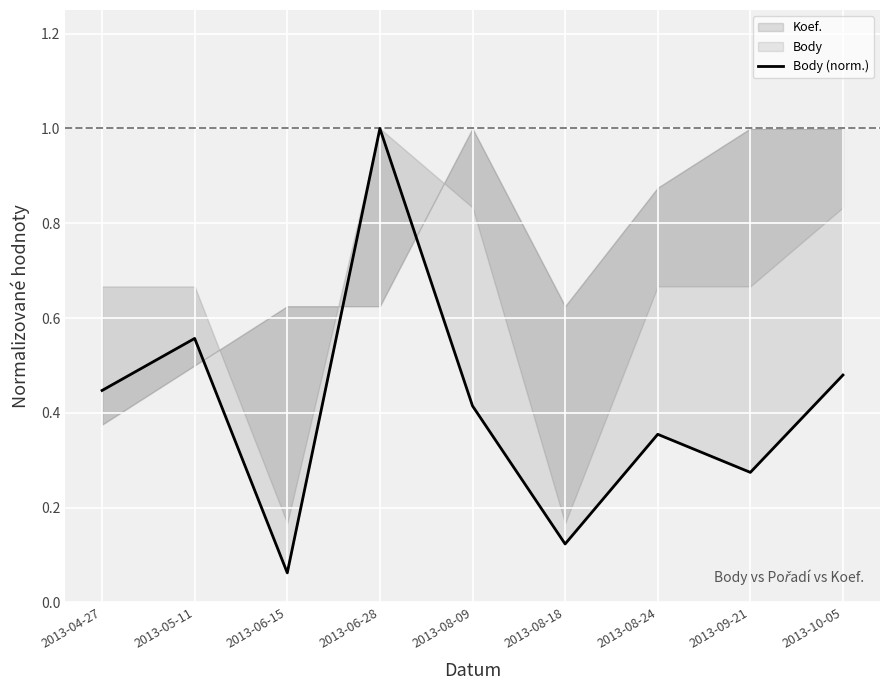

Is it true that the value at 2013-06-28 is 1.5?

False